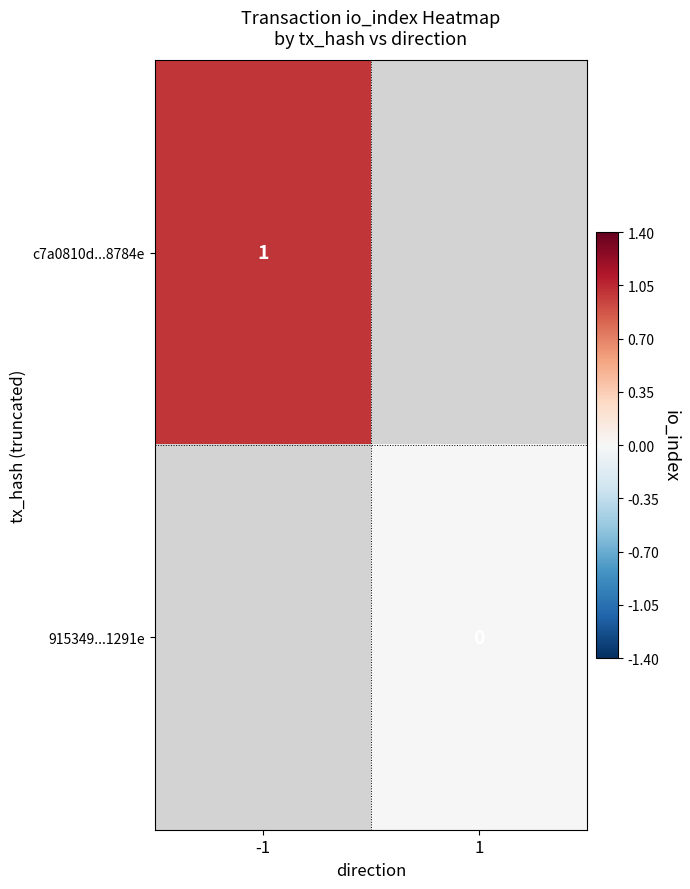

The value of c7a0810d...8784e at -1 is 2. True or false?

False